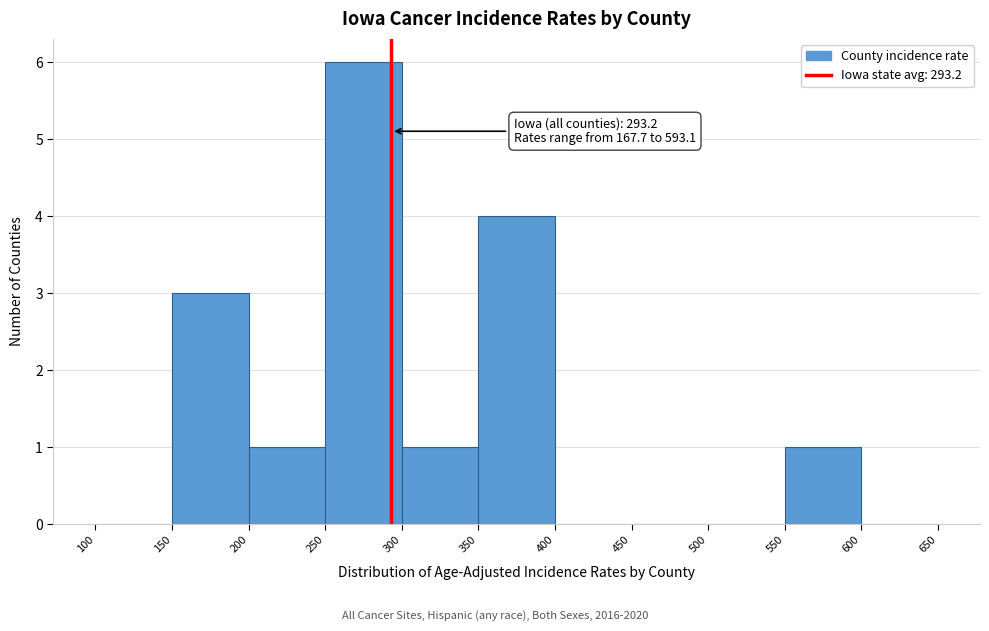

Over which range of the x-axis is the bar tallest?

250 to 300